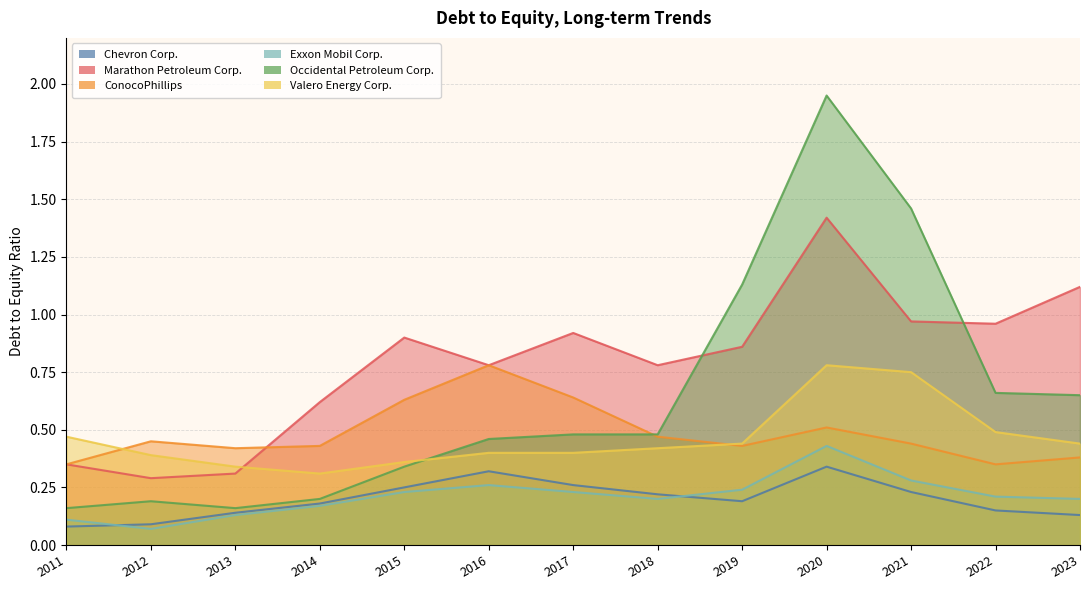

True or false: Exxon Mobil Corp. has a value of 0.4 at 2016.

False